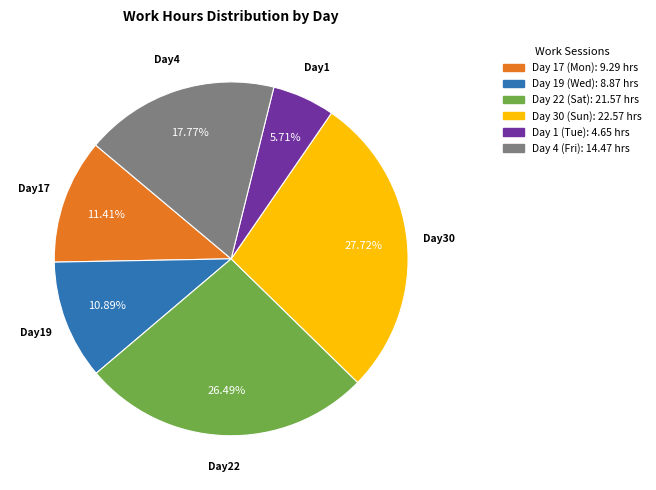

Does any single category account for the majority?

No